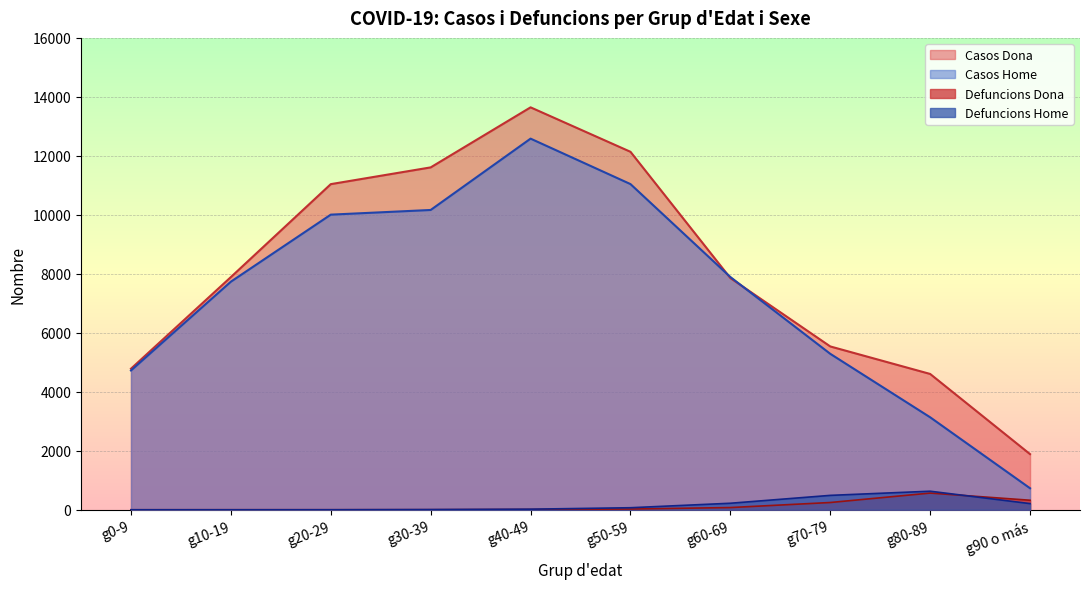

Count the number of categories in the chart.

10